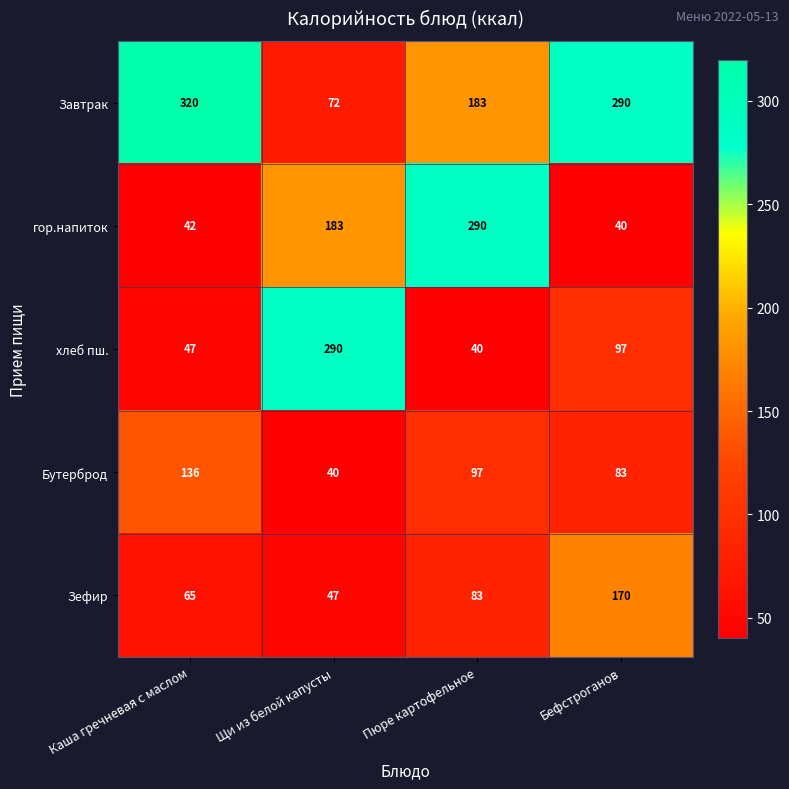

Is it true that Бутерброд equals 124 at Бефстроганов?

False